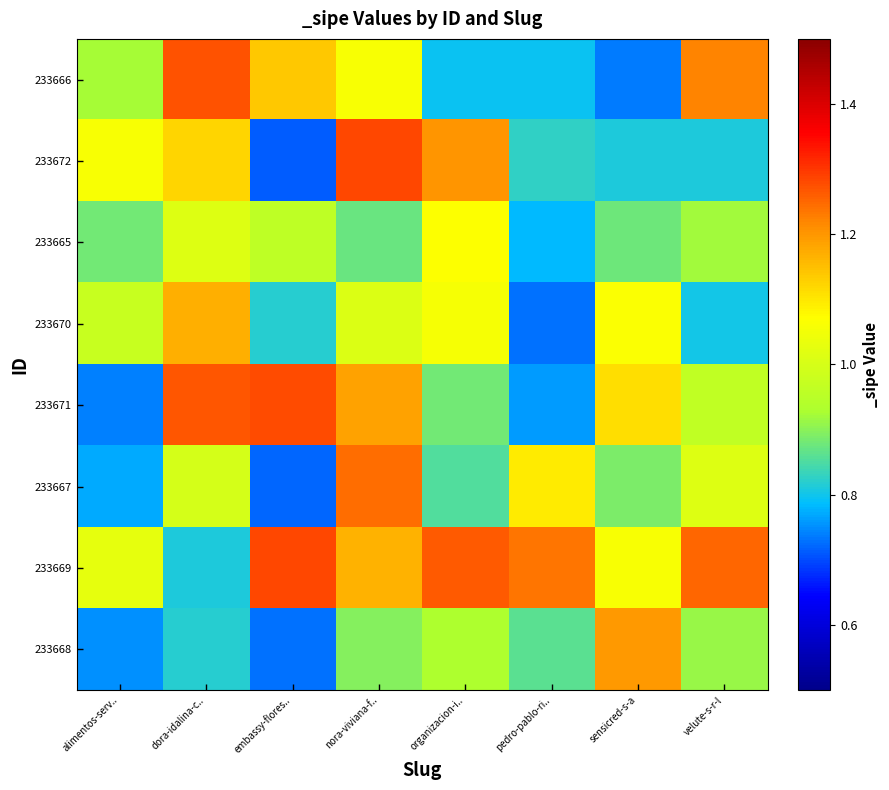

Reading left to right, transcribe all the data shown in this chart.

233666: alimentos-serv..=0.9	dora-idalina-c..=1.3	embassy-flores..=1.1	nora-viviana-f..=1.1	organizacion-i..=0.8	pedro-pablo-ri..=0.8	sensicred-s-a=0.7	velute-s-r-l=1.2
233672: alimentos-serv..=1.1	dora-idalina-c..=1.1	embassy-flores..=0.7	nora-viviana-f..=1.3	organizacion-i..=1.2	pedro-pablo-ri..=0.8	sensicred-s-a=0.8	velute-s-r-l=0.8
233665: alimentos-serv..=0.9	dora-idalina-c..=1.0	embassy-flores..=1.0	nora-viviana-f..=0.9	organizacion-i..=1.1	pedro-pablo-ri..=0.8	sensicred-s-a=0.9	velute-s-r-l=0.9
233670: alimentos-serv..=1.0	dora-idalina-c..=1.2	embassy-flores..=0.8	nora-viviana-f..=1.0	organizacion-i..=1.1	pedro-pablo-ri..=0.7	sensicred-s-a=1.1	velute-s-r-l=0.8
233671: alimentos-serv..=0.7	dora-idalina-c..=1.3	embassy-flores..=1.3	nora-viviana-f..=1.2	organizacion-i..=0.9	pedro-pablo-ri..=0.8	sensicred-s-a=1.1	velute-s-r-l=1.0
233667: alimentos-serv..=0.8	dora-idalina-c..=1.0	embassy-flores..=0.7	nora-viviana-f..=1.2	organizacion-i..=0.9	pedro-pablo-ri..=1.1	sensicred-s-a=0.9	velute-s-r-l=1.0
233669: alimentos-serv..=1.0	dora-idalina-c..=0.8	embassy-flores..=1.3	nora-viviana-f..=1.2	organizacion-i..=1.3	pedro-pablo-ri..=1.2	sensicred-s-a=1.1	velute-s-r-l=1.3
233668: alimentos-serv..=0.8	dora-idalina-c..=0.8	embassy-flores..=0.7	nora-viviana-f..=0.9	organizacion-i..=0.9	pedro-pablo-ri..=0.9	sensicred-s-a=1.2	velute-s-r-l=0.9